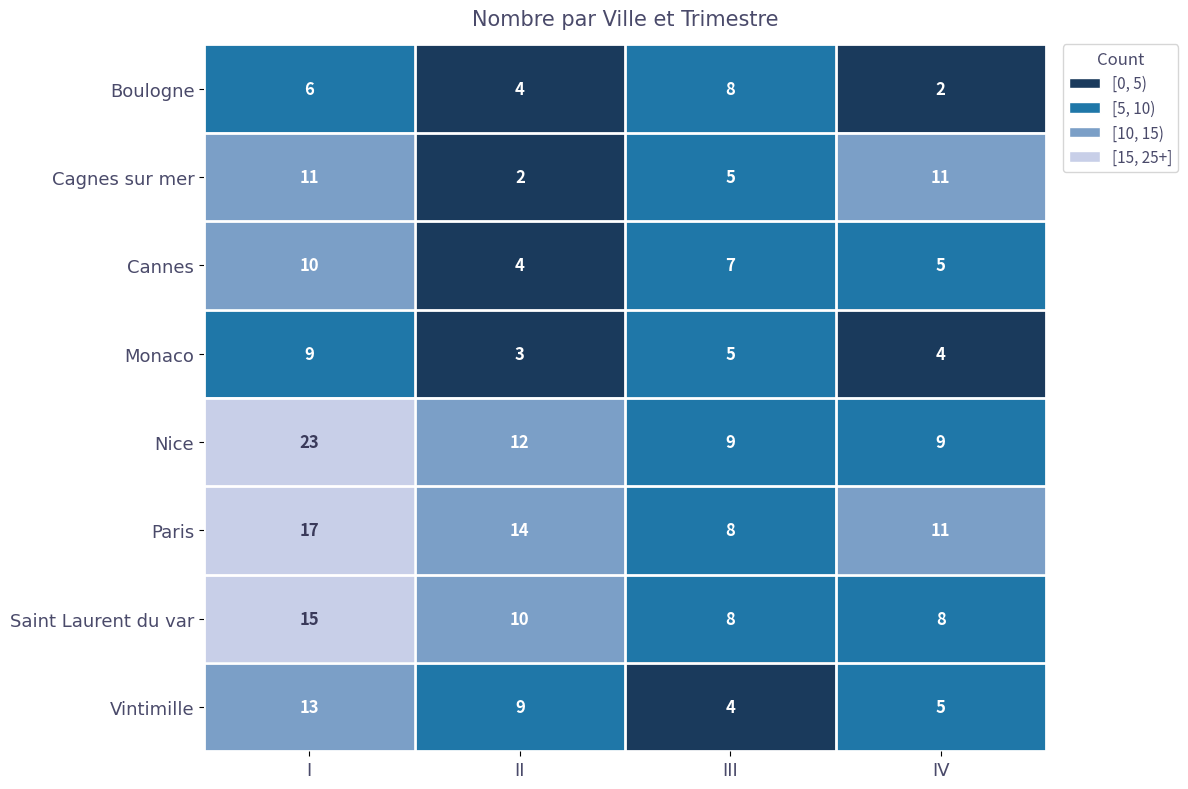

What is the total value across all series at I?

104